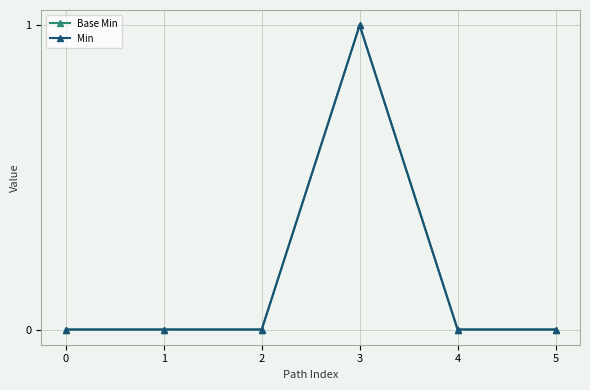

Is this an area chart (filled region under the line)?

No